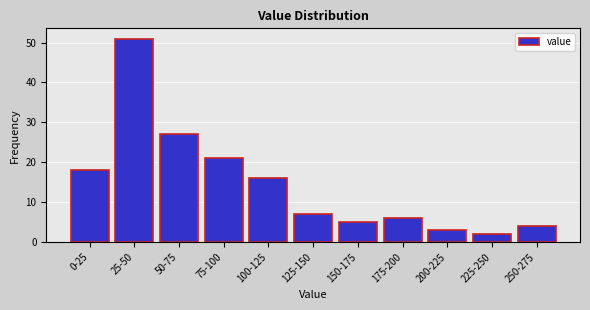

Reading left to right, what are all the values shown in this chart?

18	51	27	21	16	7	5	6	3	2	4